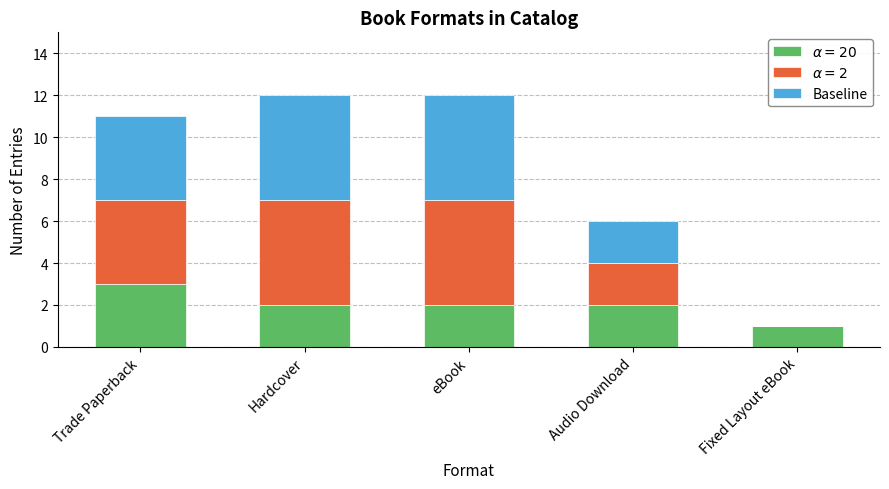

What is the total value across all series at eBook?

12